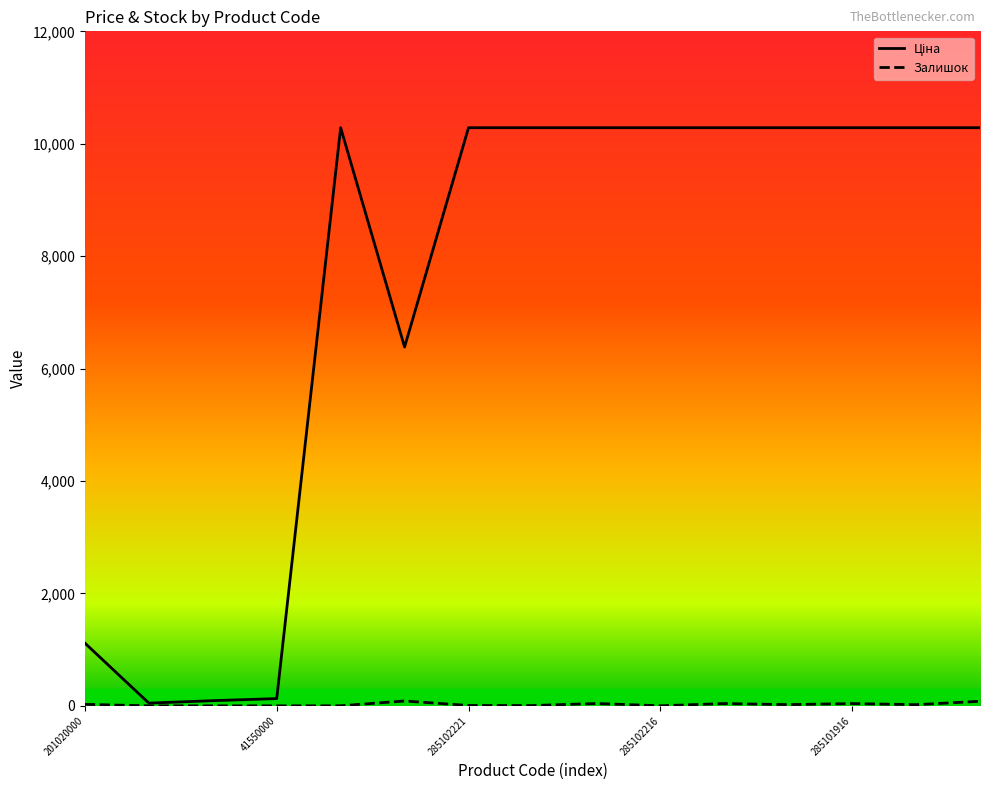

What is the greatest value displayed?

10285.3